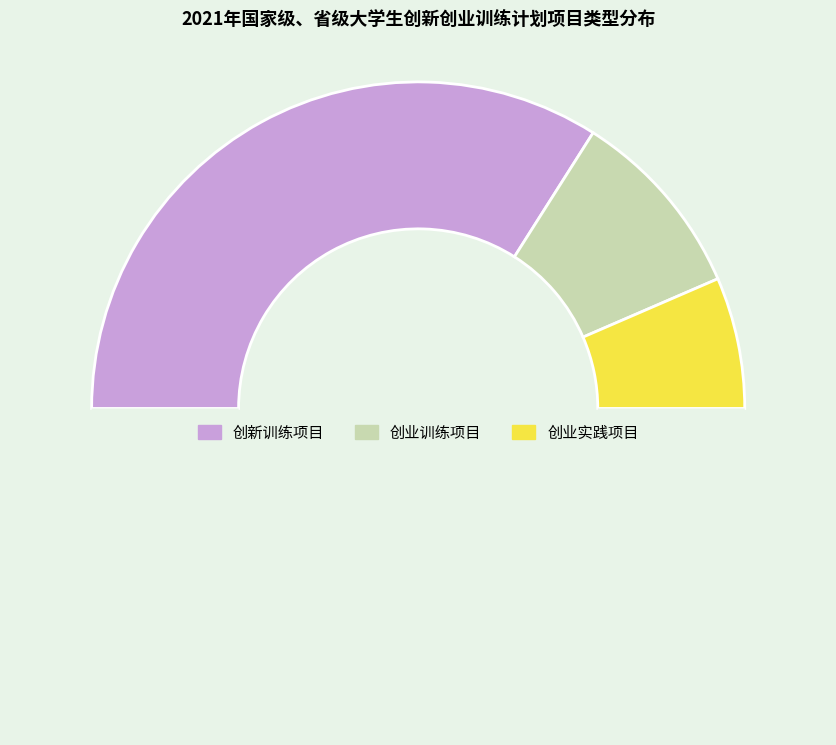

Which category has the smallest portion of the pie?

创业实践项目